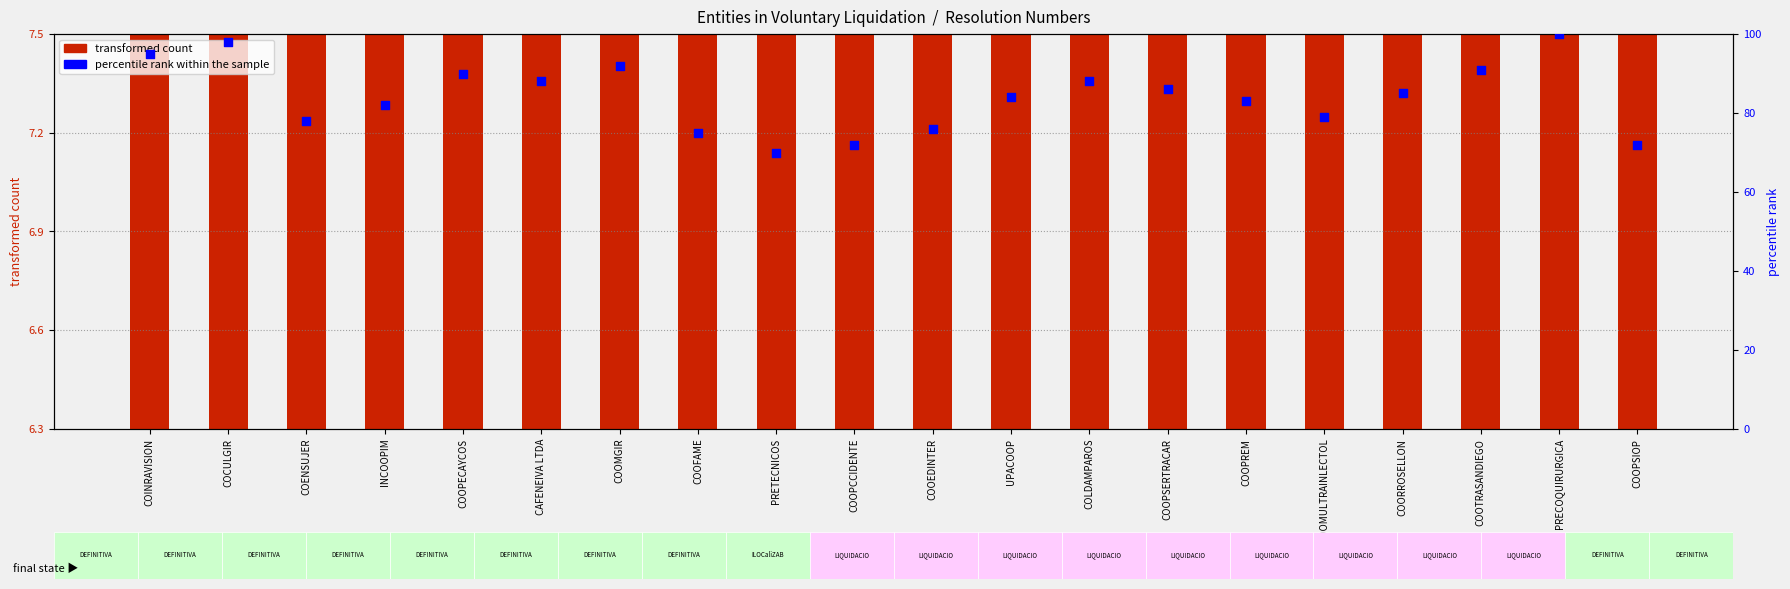

Which series has the largest total across all categories?

percentile rank within the sample